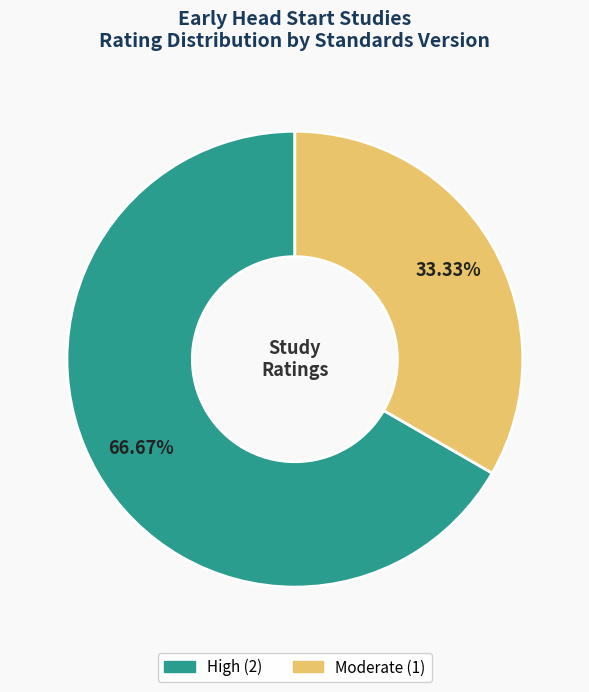

How many segments does this pie chart have?

2